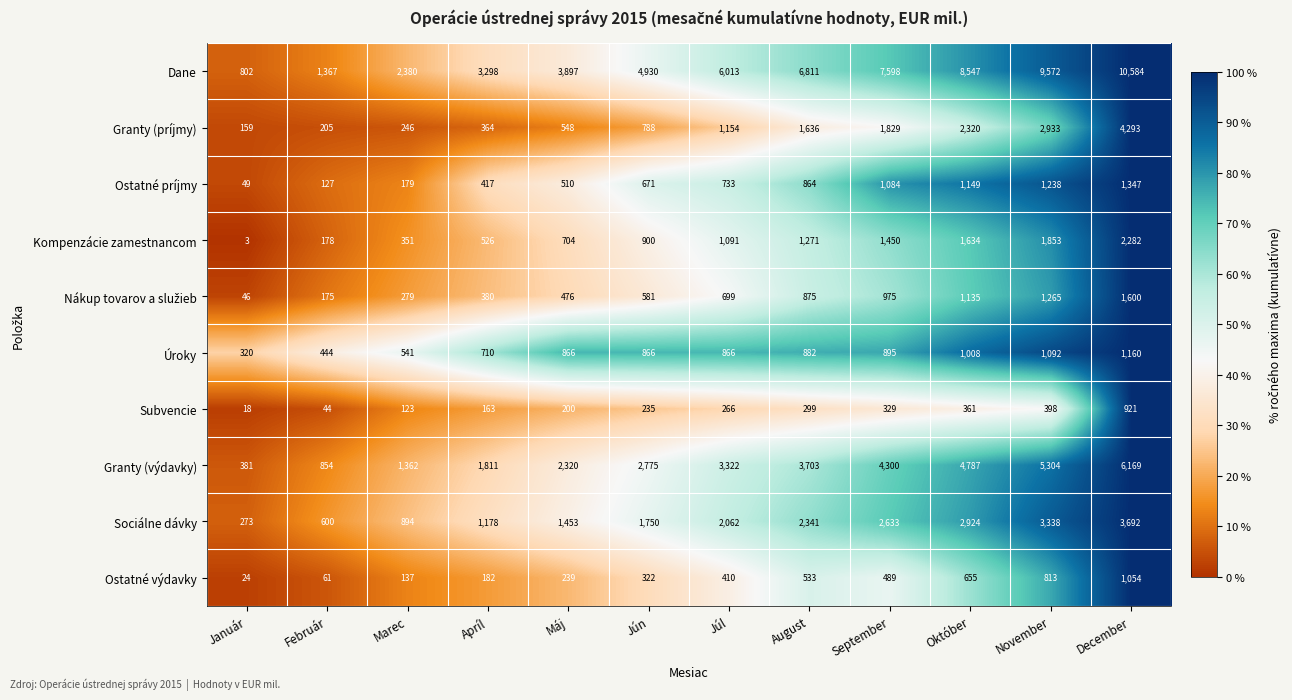

What is the approximate value of Dane at November?

9572